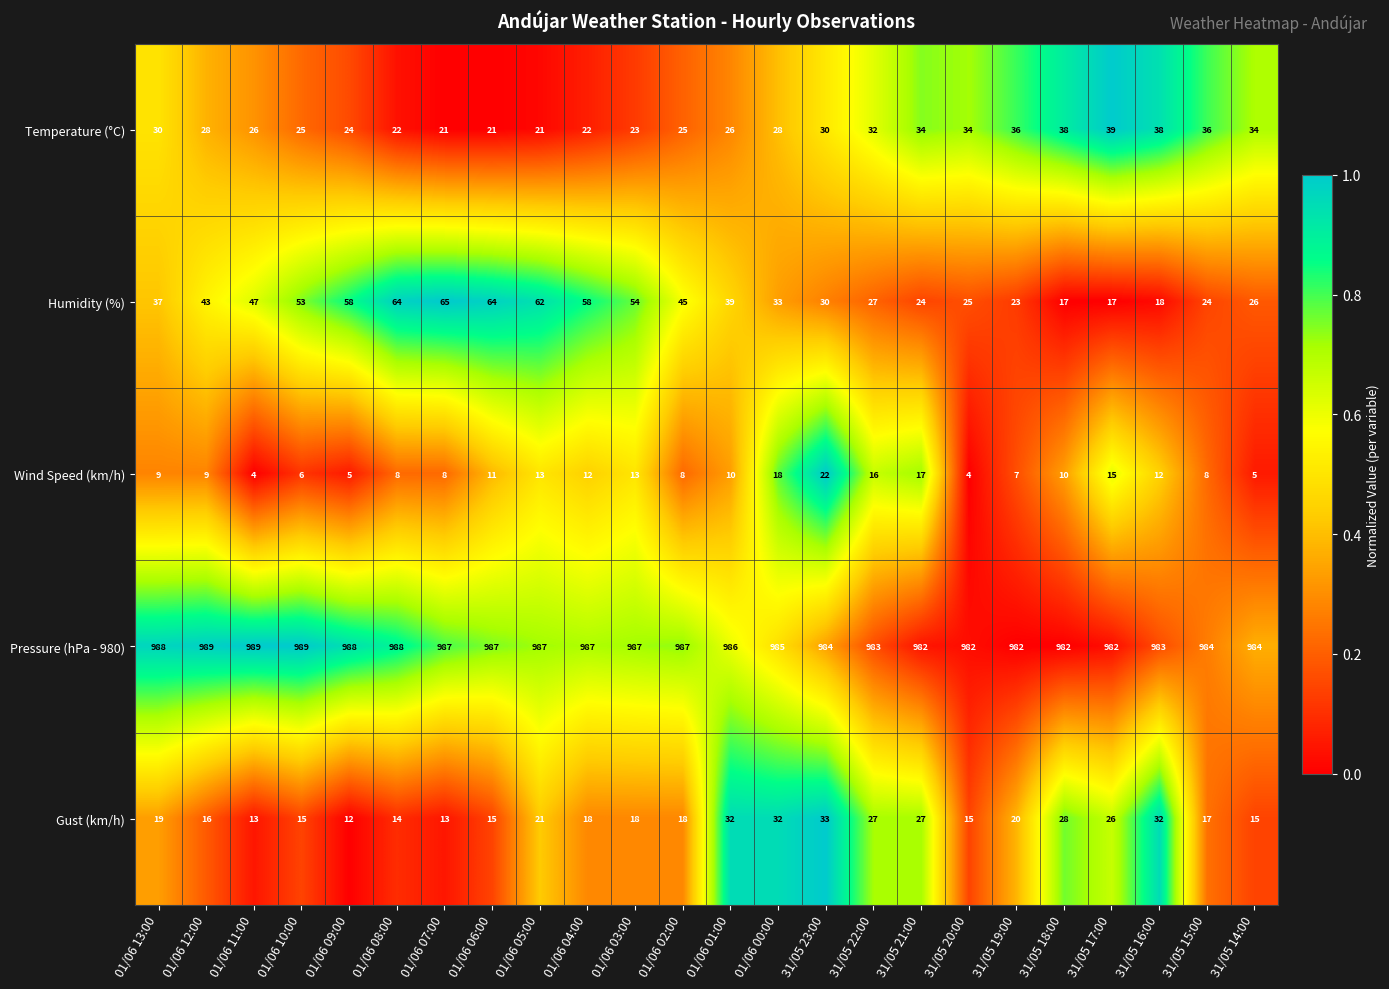

At which label does Temperature (°C) first exceed 28?

01/06 13:00